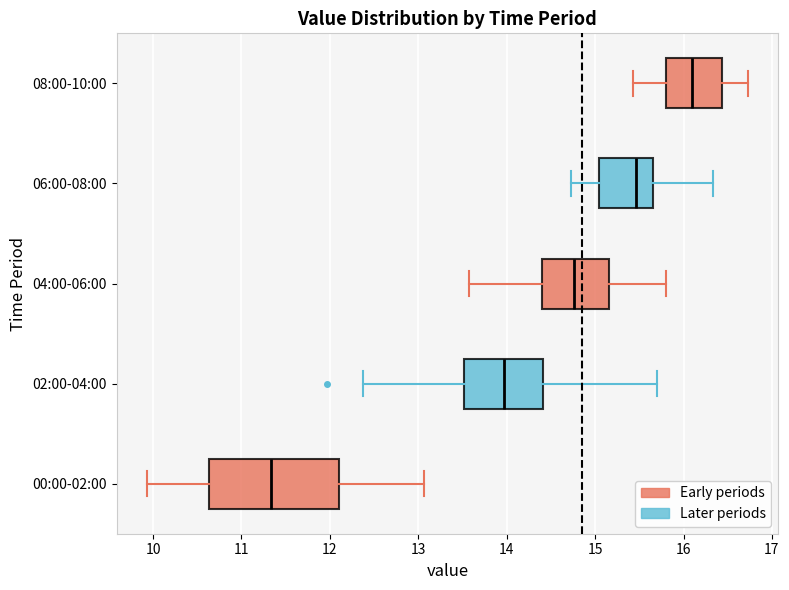

Where does the median line of the box for 00:00-02:00 sit on the x-axis? The values are not printed on the chart, so give them approximately, as read against the axis.

11.3